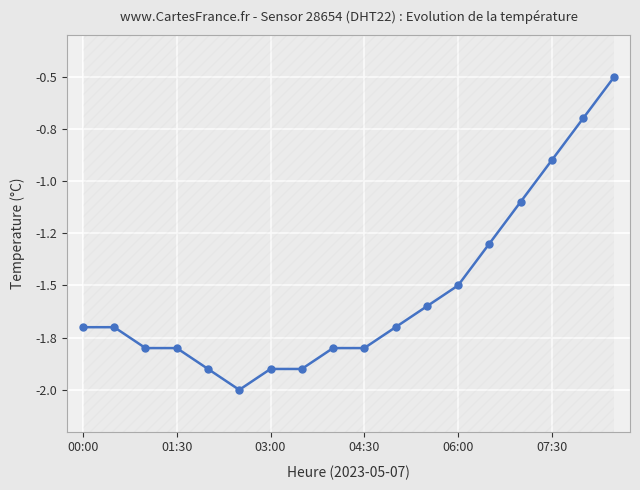

True or false: the data shows -0.6 at 04:30.

False